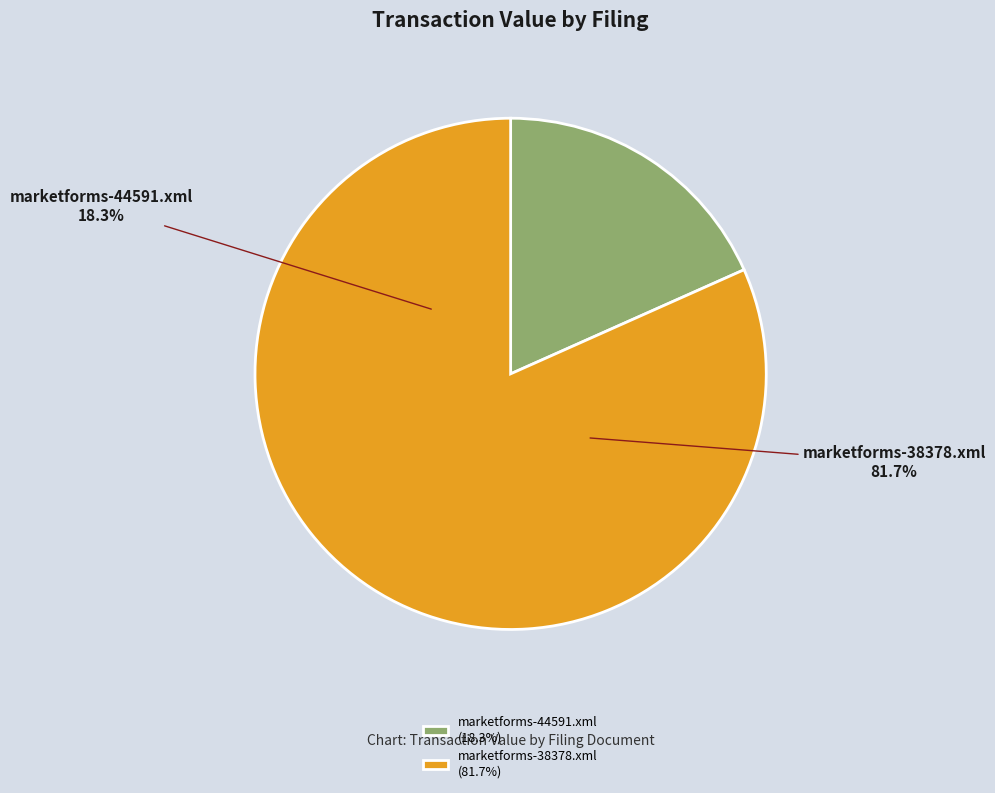

What is the change in value from marketforms-44591.xml to marketforms-38378.xml?

+248936